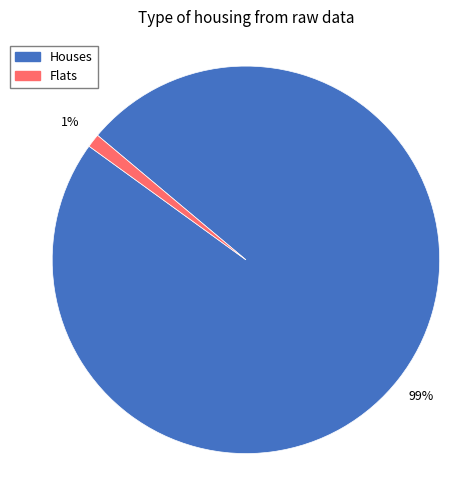

Is there a majority slice in this chart?

Yes